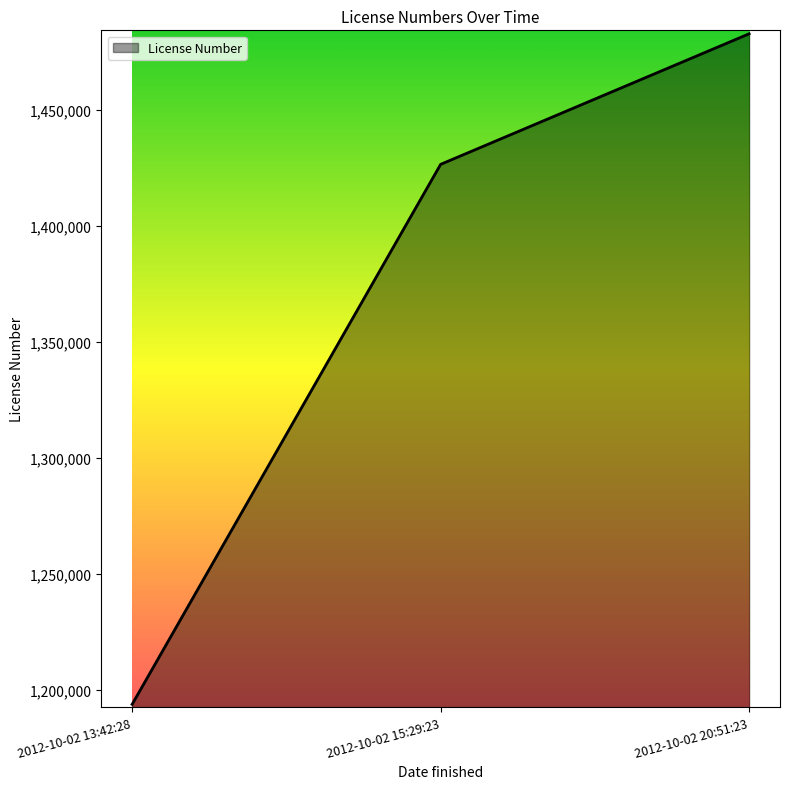

What is the ratio of the value at 2012-10-02 13:42:28 to the value at 2012-10-02 15:29:23?

0.8